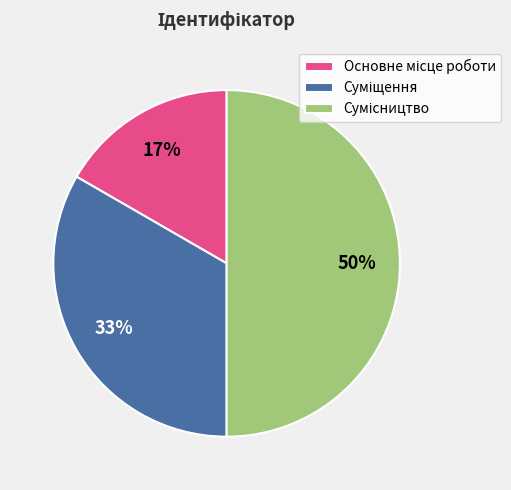

To the nearest percent, what is the average slice percentage?

33%